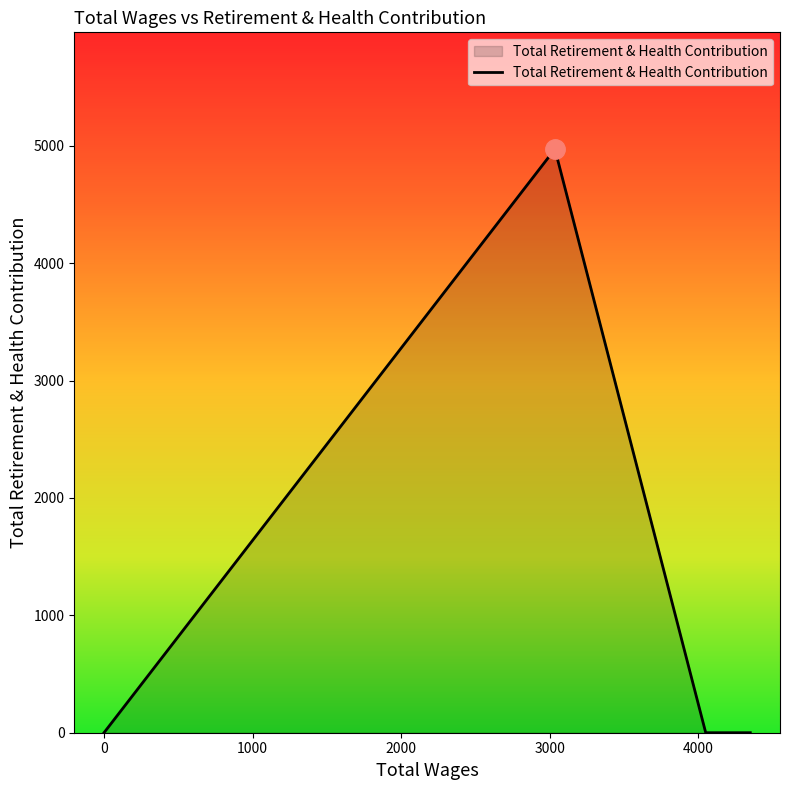

True or false: the data shows -2676 at 0.0.

False